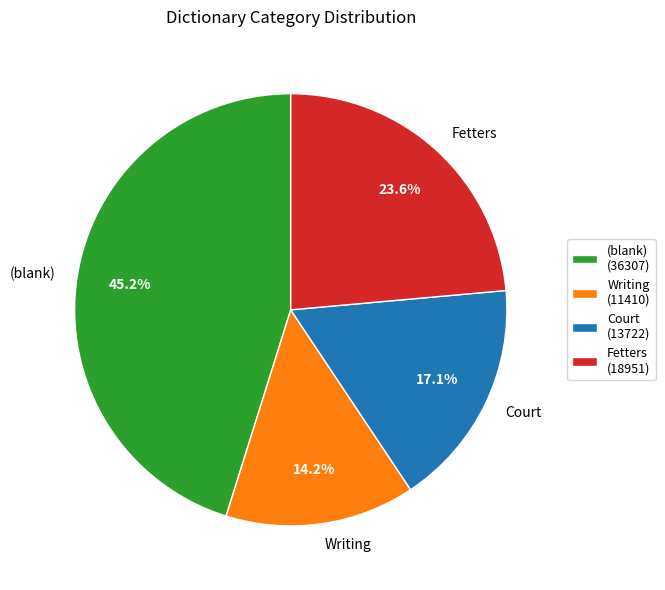

To the nearest percent, what is the difference between the Court and (blank) slice percentages?

28%